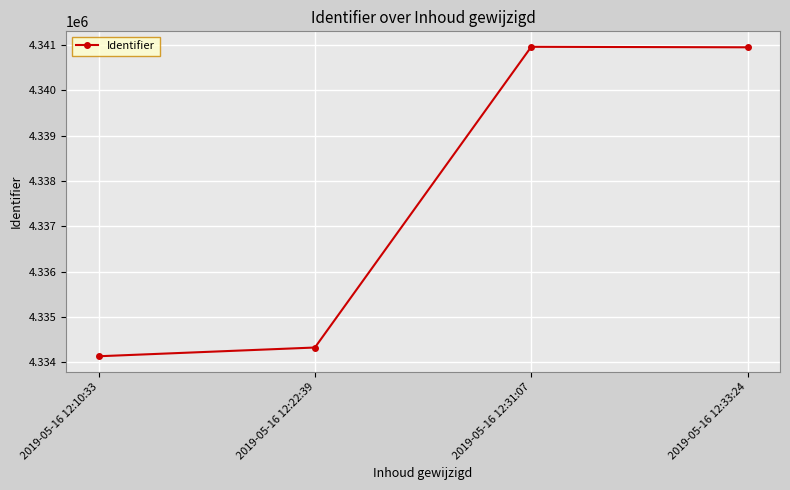

What is the sum of all values?

17350366